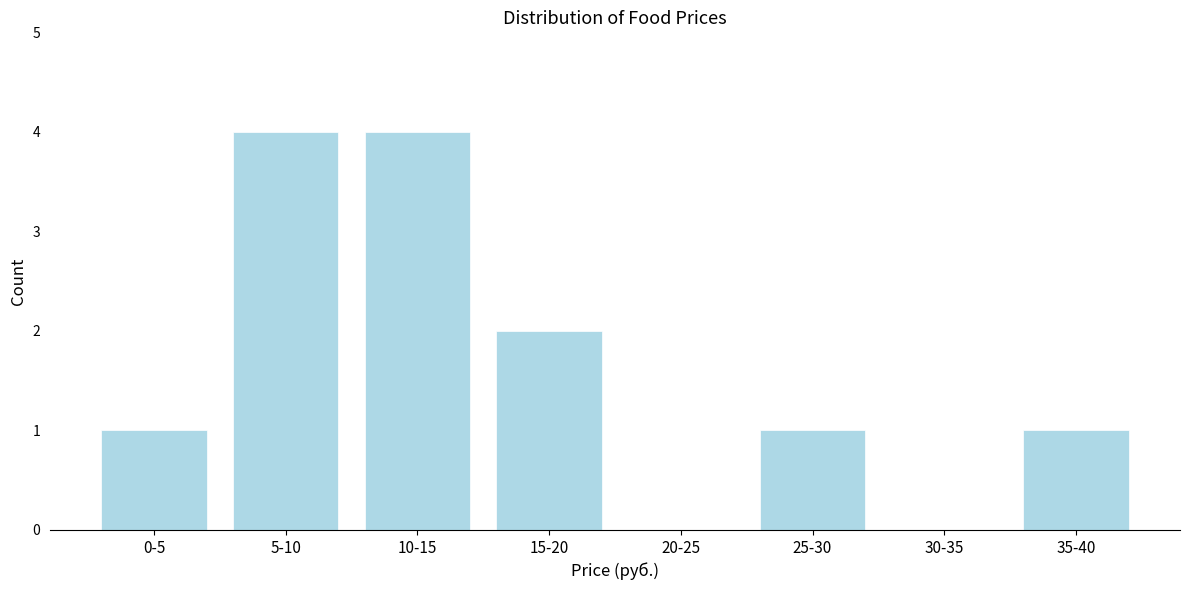

Reading right to left, extract all data points from this chart.

35-40=1	30-35=0	25-30=1	20-25=0	15-20=2	10-15=4	5-10=4	0-5=1